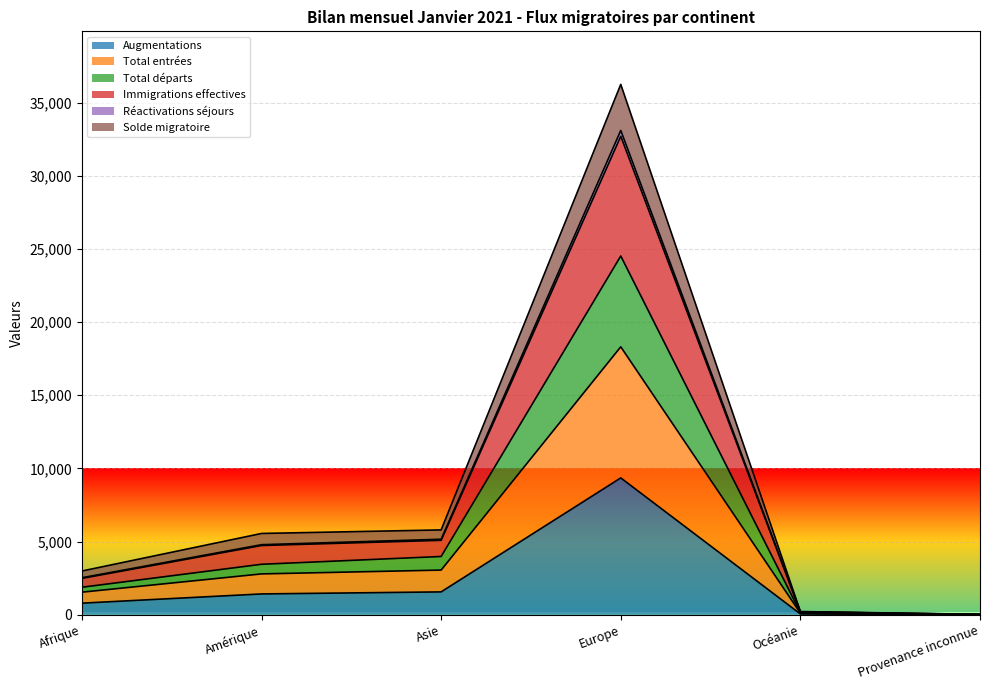

What is the minimum value shown in the chart?

9